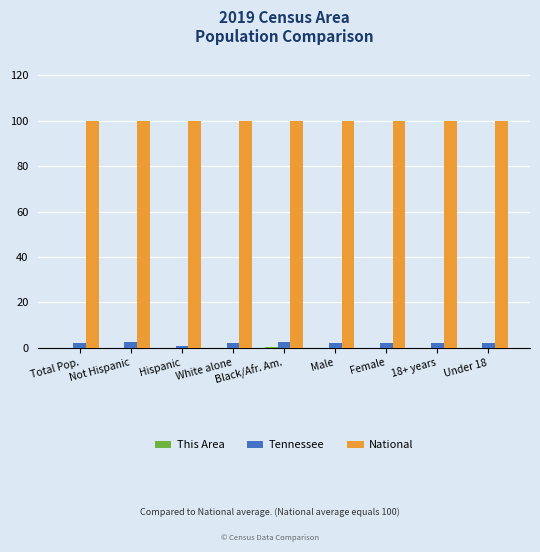

True or false: National has a value of 65.9 at Total Pop..

False